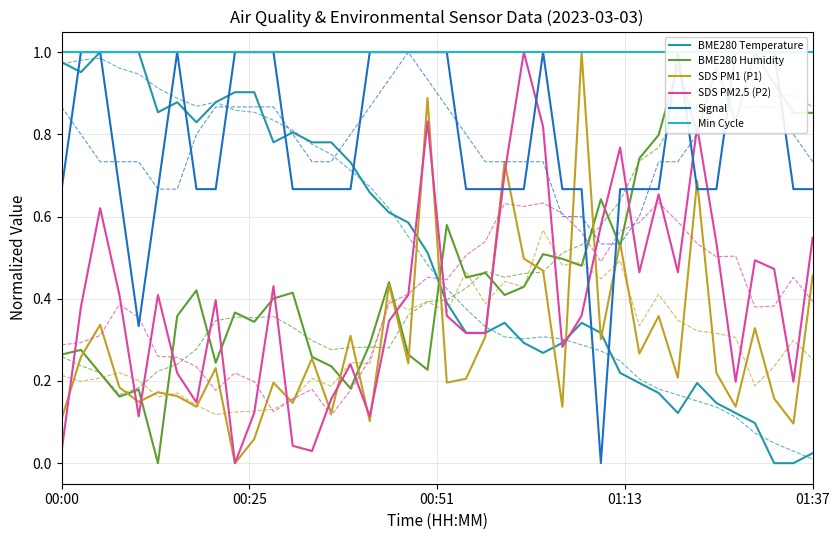

Reading right to left, what are all the values shown in this chart?

BME280 Temperature: 0.0	0.0	0.0	0.1	0.1	0.1	0.2	0.1	0.2	0.2	0.2	0.3	0.3	0.3	0.3	0.3	0.3	0.3	0.3	0.4	0.5	0.6	0.6	0.7	0.7	0.8	0.8	0.8	0.8	0.9	0.9	0.9	0.8	0.9	0.9	1.0	1.0	1.0	1.0	1.0
BME280 Humidity: 0.9	0.9	0.9	1.0	0.8	1.0	0.8	1.0	0.8	0.7	0.5	0.6	0.5	0.5	0.5	0.4	0.4	0.5	0.5	0.6	0.2	0.3	0.4	0.3	0.2	0.2	0.3	0.4	0.4	0.3	0.4	0.2	0.4	0.4	0.0	0.2	0.2	0.2	0.3	0.3
SDS PM1 (P1): 0.5	0.1	0.2	0.3	0.1	0.2	0.7	0.2	0.4	0.3	0.5	0.3	1.0	0.1	0.5	0.5	0.7	0.3	0.2	0.2	0.9	0.2	0.4	0.1	0.3	0.1	0.3	0.1	0.2	0.1	0.0	0.2	0.1	0.2	0.2	0.1	0.2	0.3	0.3	0.1
SDS PM2.5 (P2): 0.5	0.2	0.5	0.5	0.2	0.5	0.8	0.5	0.7	0.5	0.8	0.6	0.4	0.3	0.8	1.0	0.7	0.3	0.3	0.4	0.8	0.4	0.3	0.1	0.2	0.2	0.0	0.0	0.4	0.1	0.0	0.4	0.1	0.2	0.4	0.1	0.4	0.6	0.4	0.0
Signal: 0.7	0.7	1.0	1.0	1.0	0.7	0.7	1.0	0.7	0.7	0.7	0.0	0.7	0.7	1.0	0.7	0.7	0.7	0.7	1.0	1.0	1.0	1.0	1.0	0.7	0.7	0.7	0.7	1.0	1.0	1.0	0.7	0.7	1.0	0.7	0.3	0.7	1.0	1.0	0.7
Min Cycle: 1.0	1.0	1.0	1.0	1.0	1.0	1.0	1.0	1.0	1.0	1.0	1.0	1.0	1.0	1.0	1.0	1.0	1.0	1.0	1.0	1.0	1.0	1.0	1.0	1.0	1.0	1.0	1.0	1.0	1.0	1.0	1.0	1.0	1.0	1.0	1.0	1.0	1.0	1.0	1.0